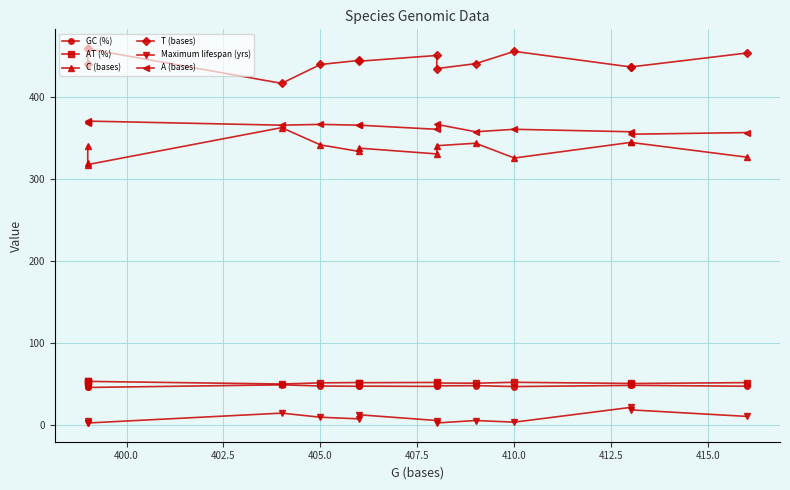

Count the number of categories in the chart.

14